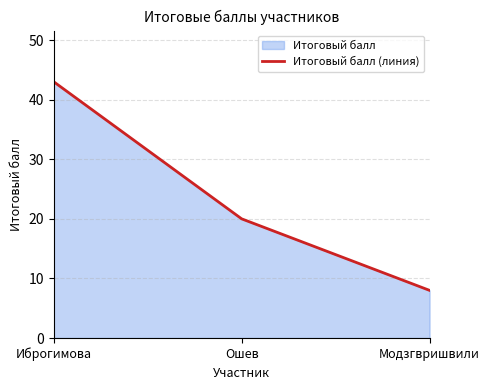

Reading right to left, list all the values displayed in this chart.

Модзгвришвили=8	Ошев=20	Иброгимова=43